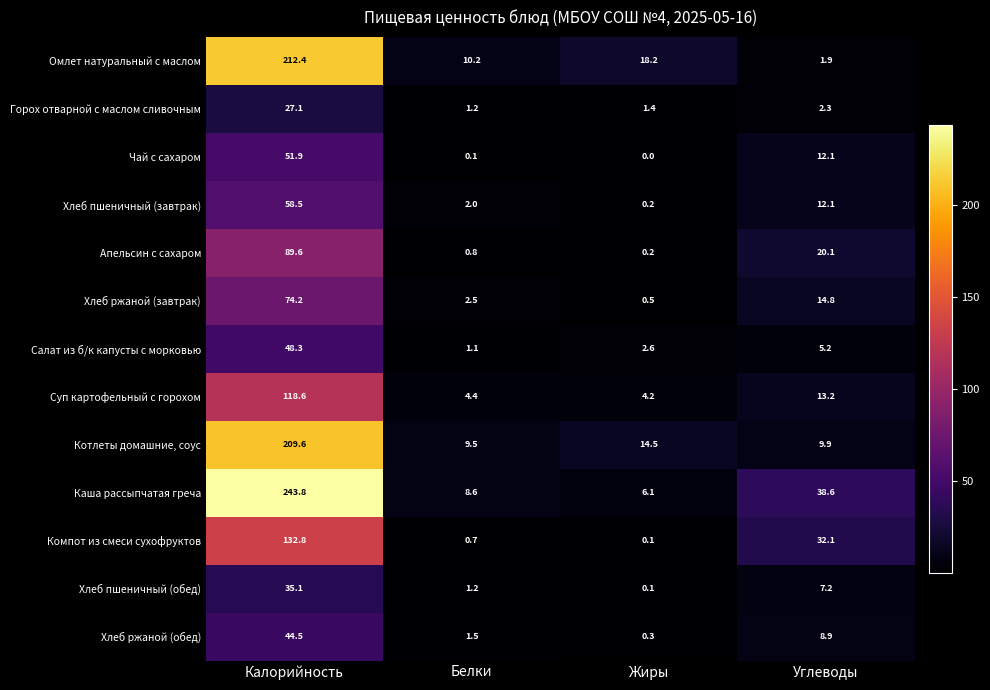

Rank the series by their maximum value, from highest to lowest.

Каша рассыпчатая греча, Омлет натуральный с маслом, Котлеты домашние, соус, Компот из смеси сухофруктов, Суп картофельный с горохом, Апельсин с сахаром, Хлеб ржаной (завтрак), Хлеб пшеничный (завтрак), Чай с сахаром, Салат из б/к капусты с морковью, Хлеб ржаной (обед), Хлеб пшеничный (обед), Горох отварной с маслом сливочным